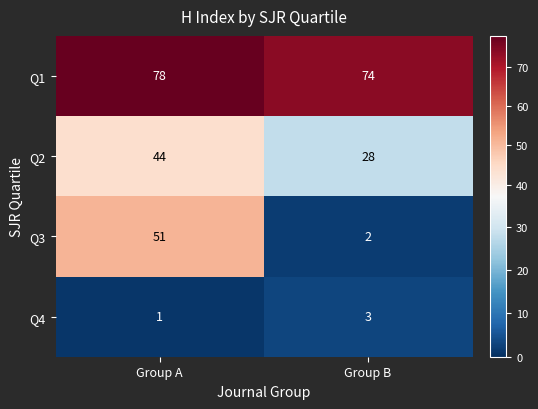

Reading right to left, extract all data points from this chart.

Q1: 74	78
Q2: 28	44
Q3: 2	51
Q4: 3	1